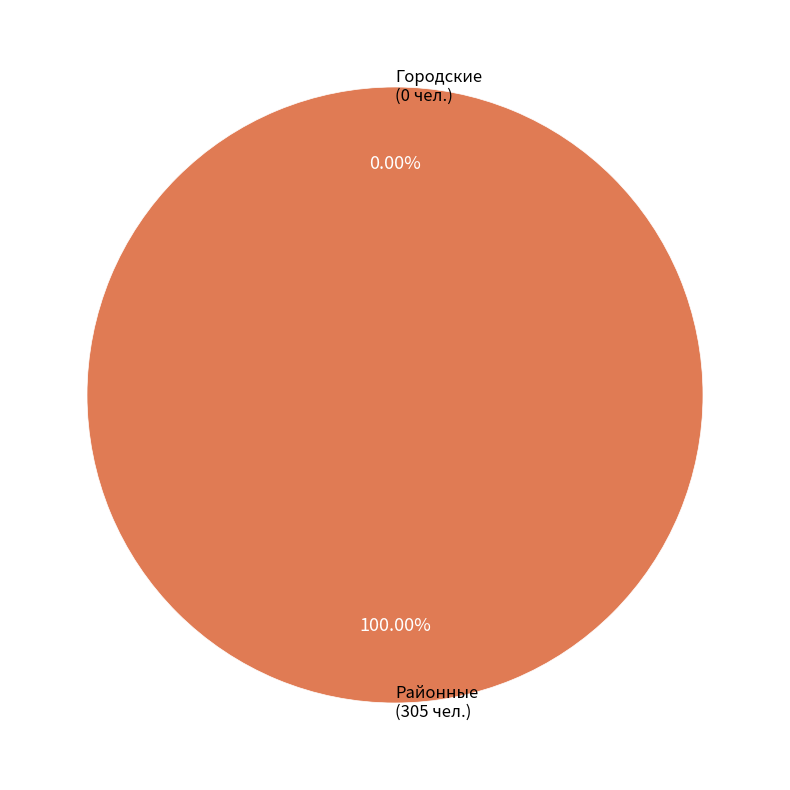

Which slice is the smallest?

Городские